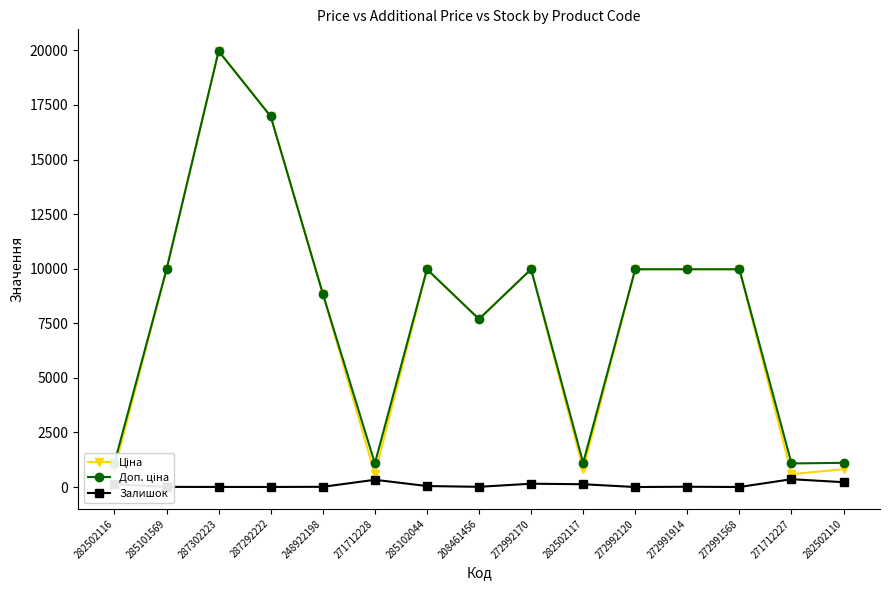

At which category is the sum across all series the highest?

287302223